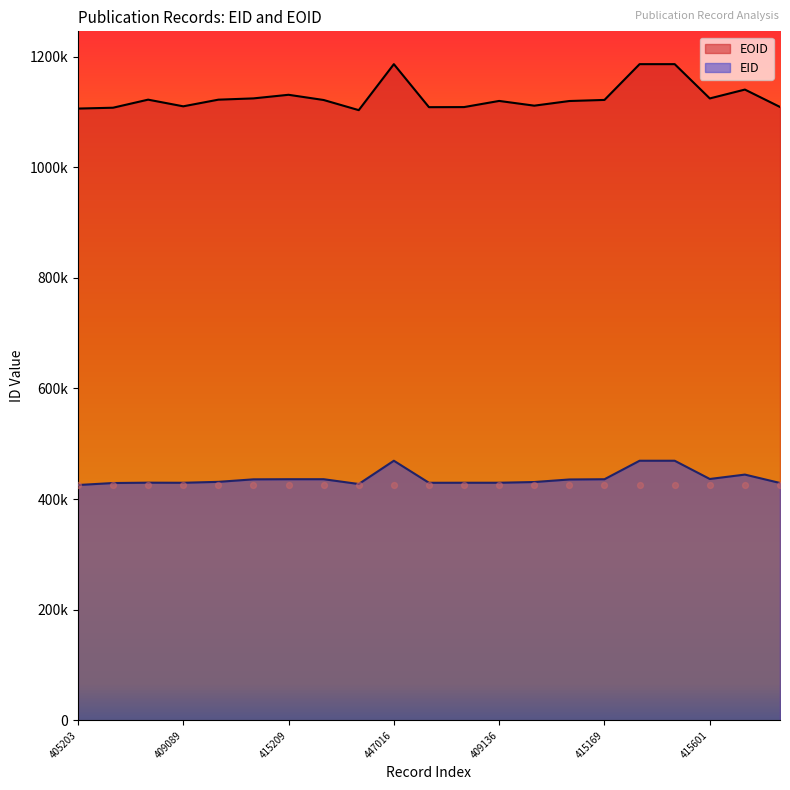

What is the total value across all series at 423175?

1584575.8